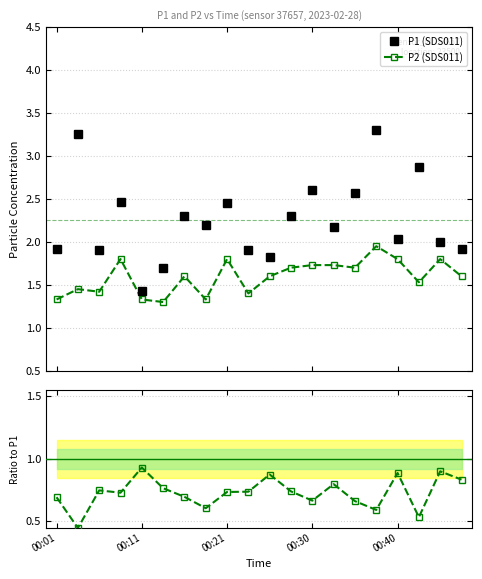

What is the difference between the P1 (SDS011) values at 14 and 15?

0.7